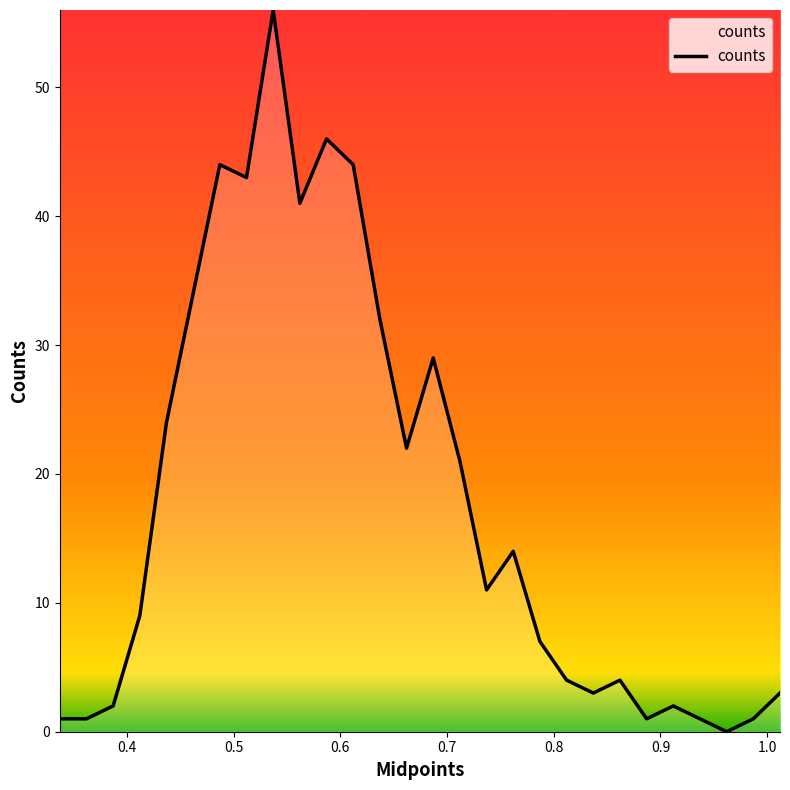

What is the difference between the maximum and minimum values?

56